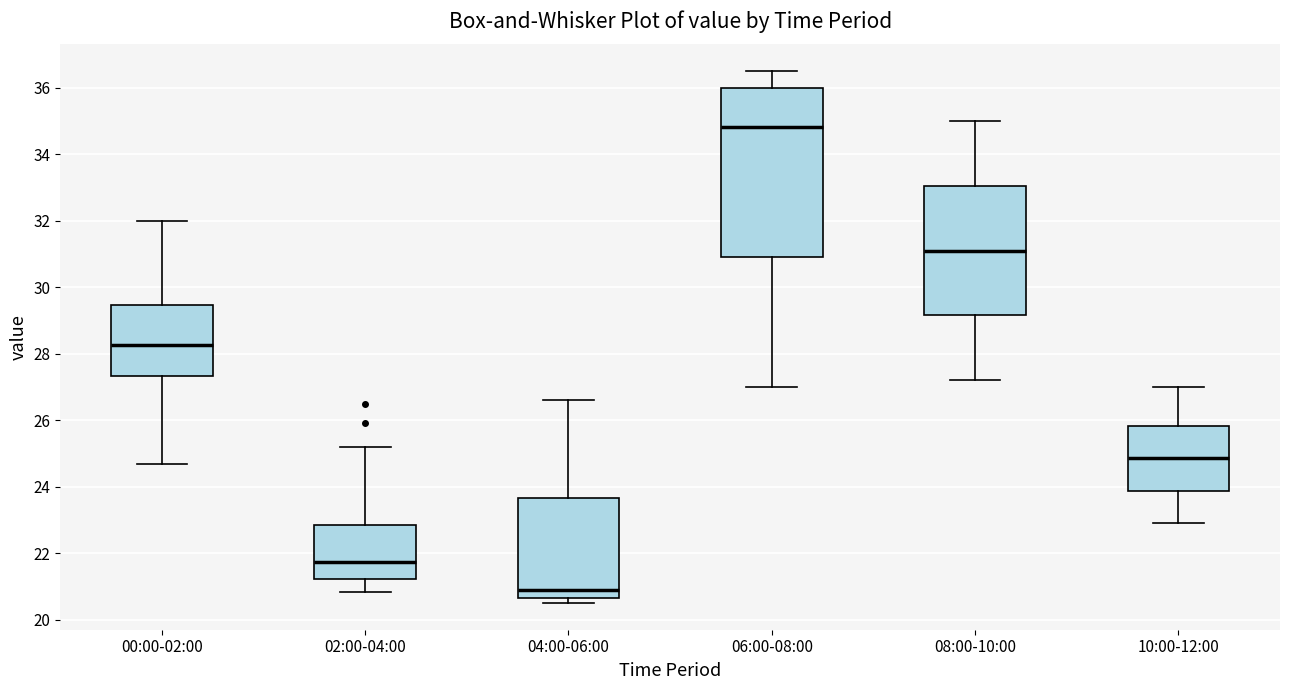

Reading left to right, read every box against the y-axis: the position of its median line, the range the box covers, and the ends of its whiskers. The values are not printed on the chart, so give them approximately, as read against the axis.

00:00-02:00: median 28.2, box 27.4 to 29.4, whiskers 24.6 to 32.0
02:00-04:00: median 21.8, box 21.2 to 22.8, whiskers 20.8 to 25.2
04:00-06:00: median 21.0, box 20.6 to 23.6, whiskers 20.6 (just below the box's lower edge) to 26.6
06:00-08:00: median 34.8, box 31.0 to 36.0, whiskers 27.0 to 36.6
08:00-10:00: median 31.2, box 29.2 to 33.0, whiskers 27.2 to 35.0
10:00-12:00: median 24.8, box 23.8 to 25.8, whiskers 23.0 to 27.0